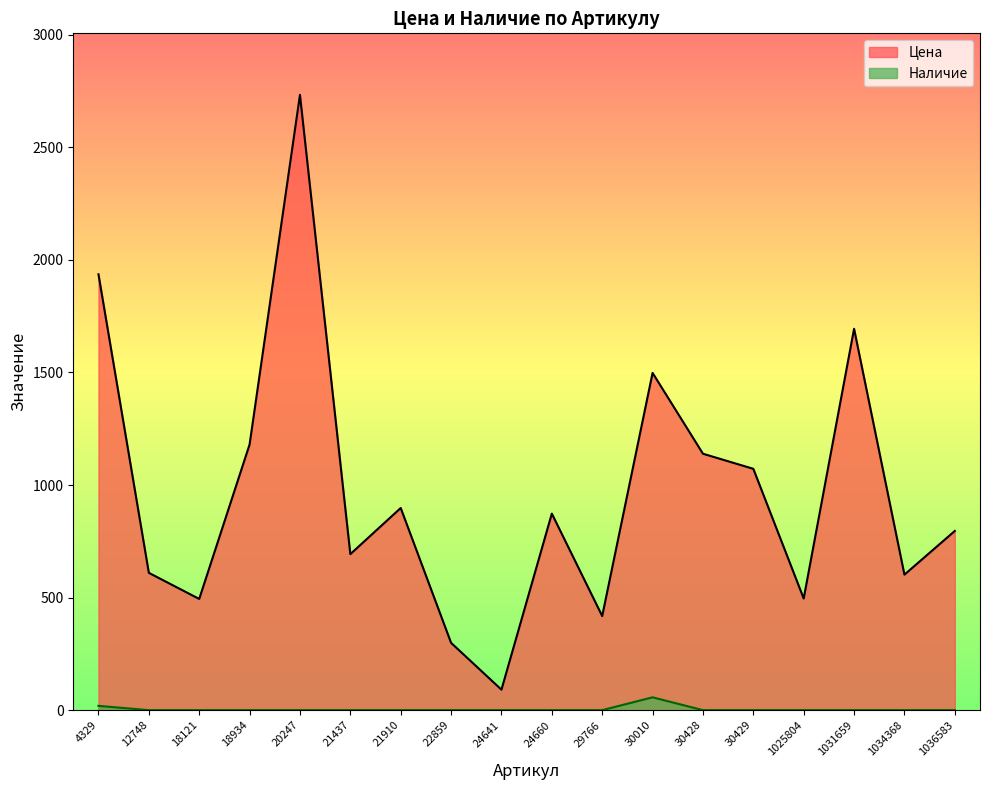

The value of Наличие at 1036583 is 0. True or false?

True